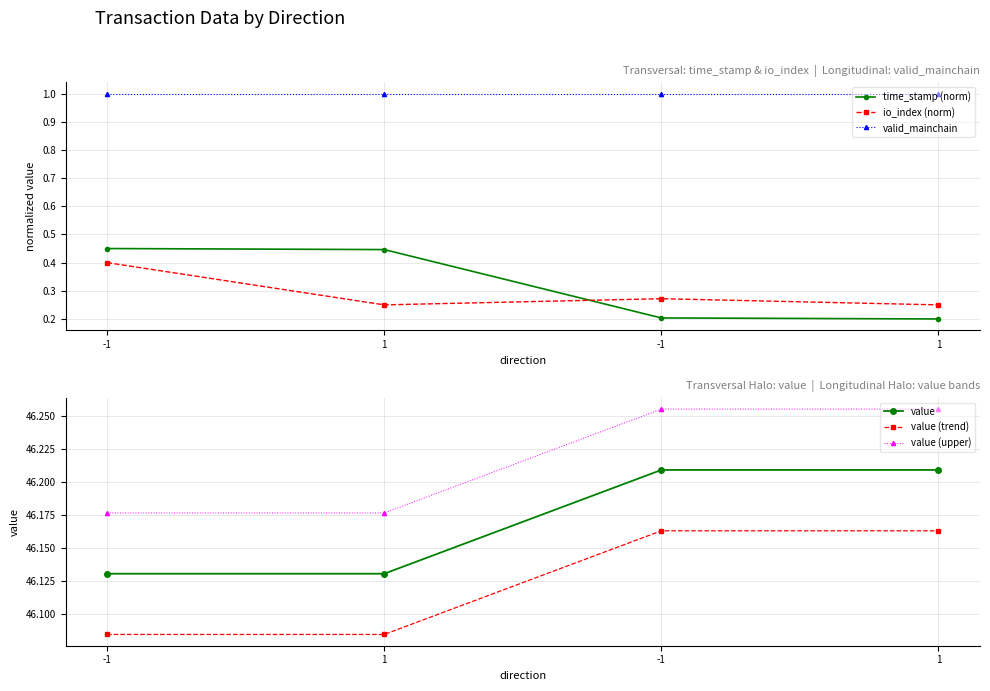

How many lines are shown in the chart?

6